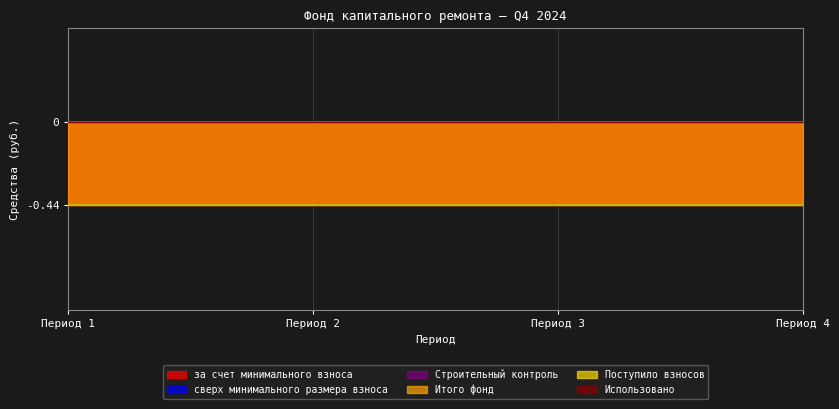

True or false: Использовано and Строительный контроль cross at least once.

False